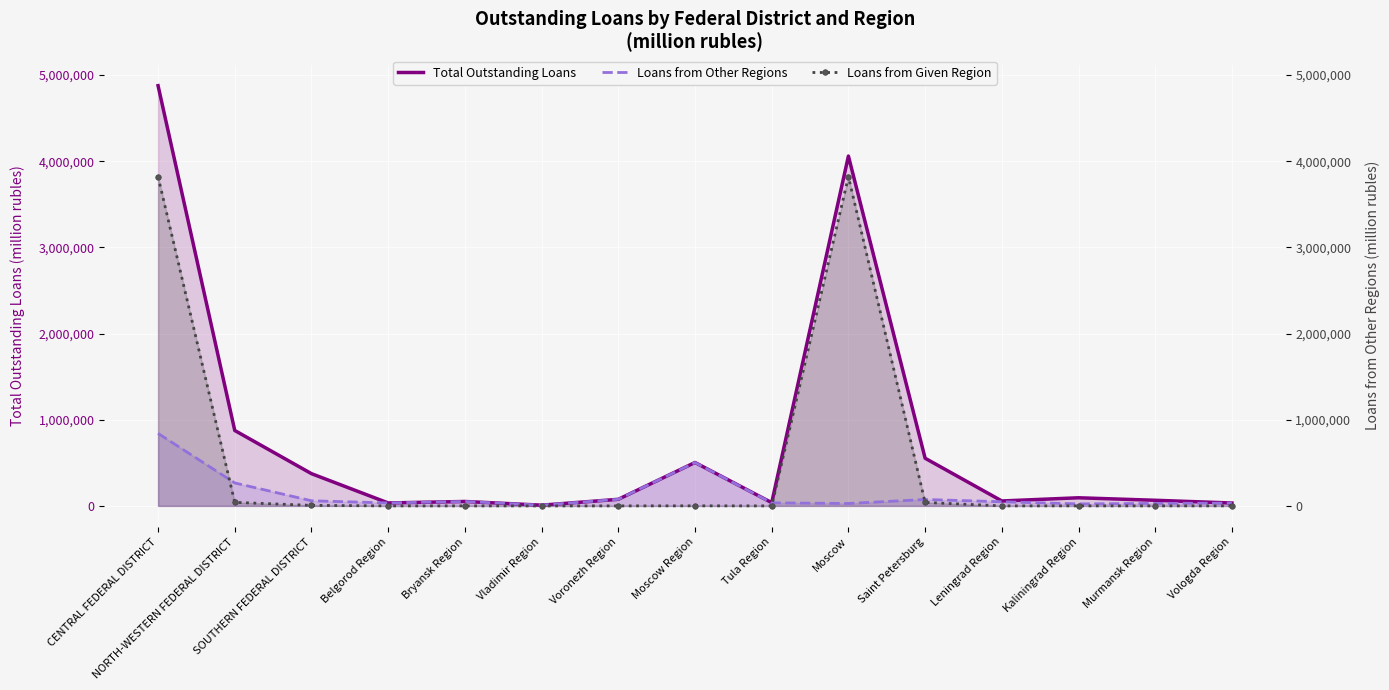

What is the difference between the maximum and second lowest values in the Total Outstanding Loans series?

4842403